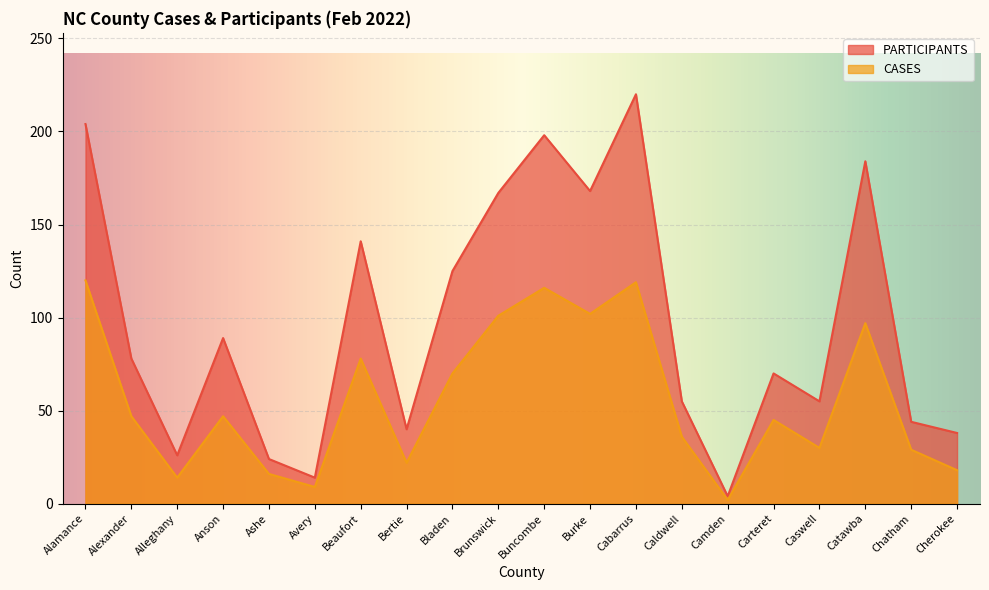

Rank the series by their average value, from highest to lowest.

PARTICIPANTS, CASES